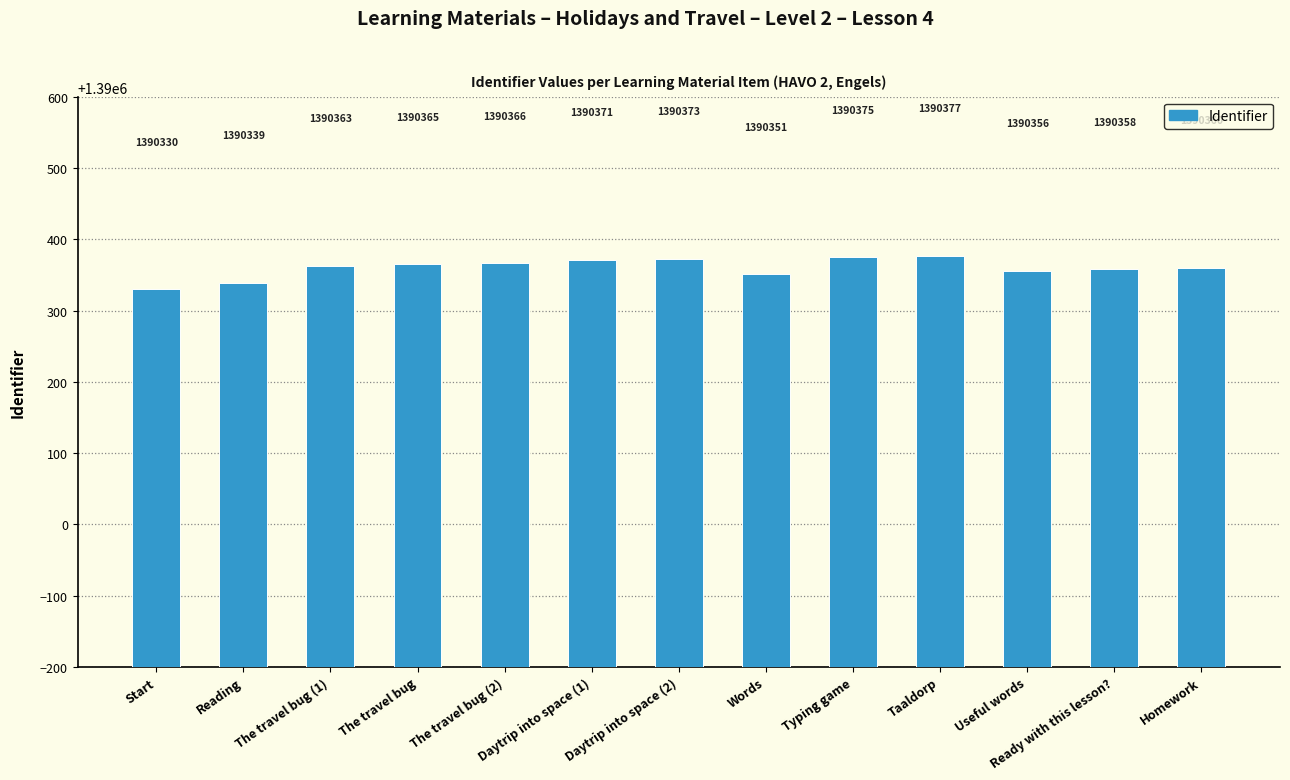

What is the value of the 12th bar from the left?

1390358